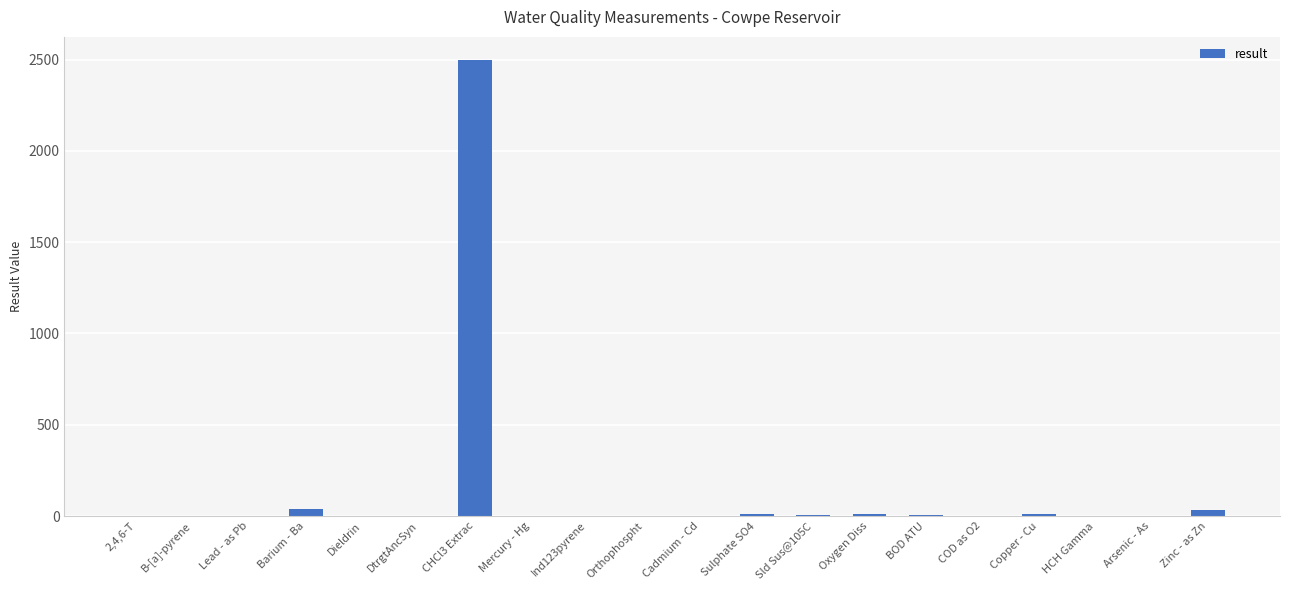

Is it true that the value at HCH Gamma is 0.0?

True